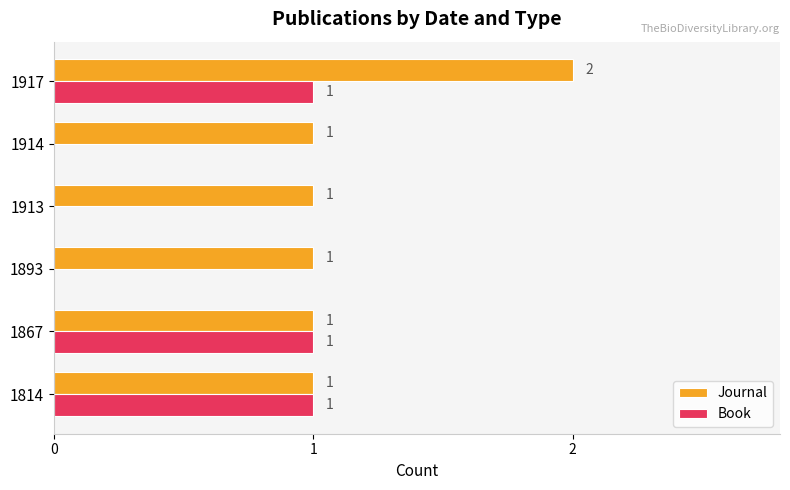

True or false: Journal has a value of 1 at 1814.

True